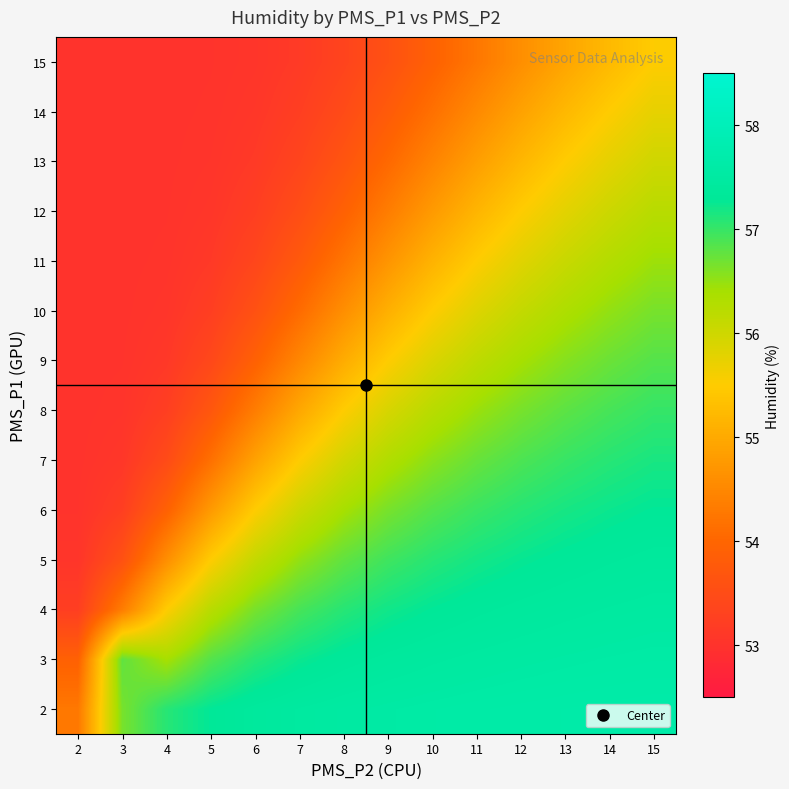

At 5, list the series in order from largest to smallest.

2, 3, 4, 5, 6, 7, 8, 9, 10, 11, 12, 13, 14, 15